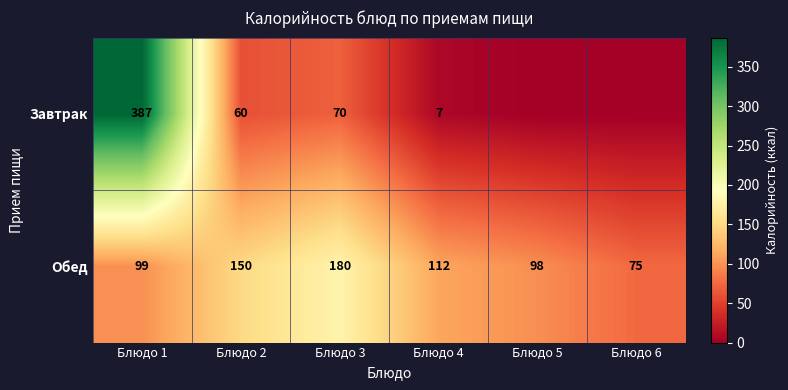

At Блюдо 1, list the series in order from largest to smallest.

Завтрак, Обед